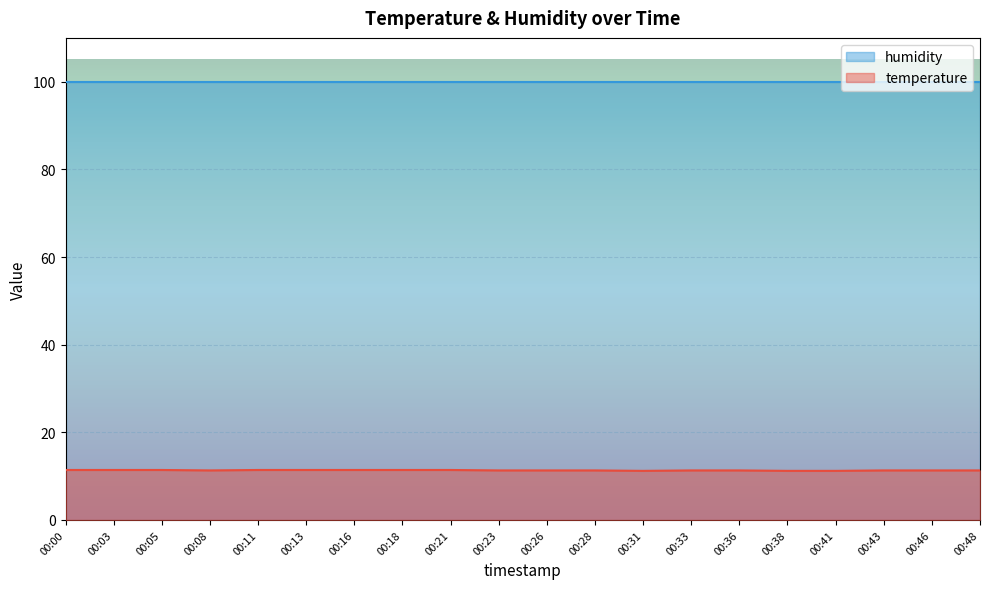

The value at 00:28 is 11.3. True or false?

True